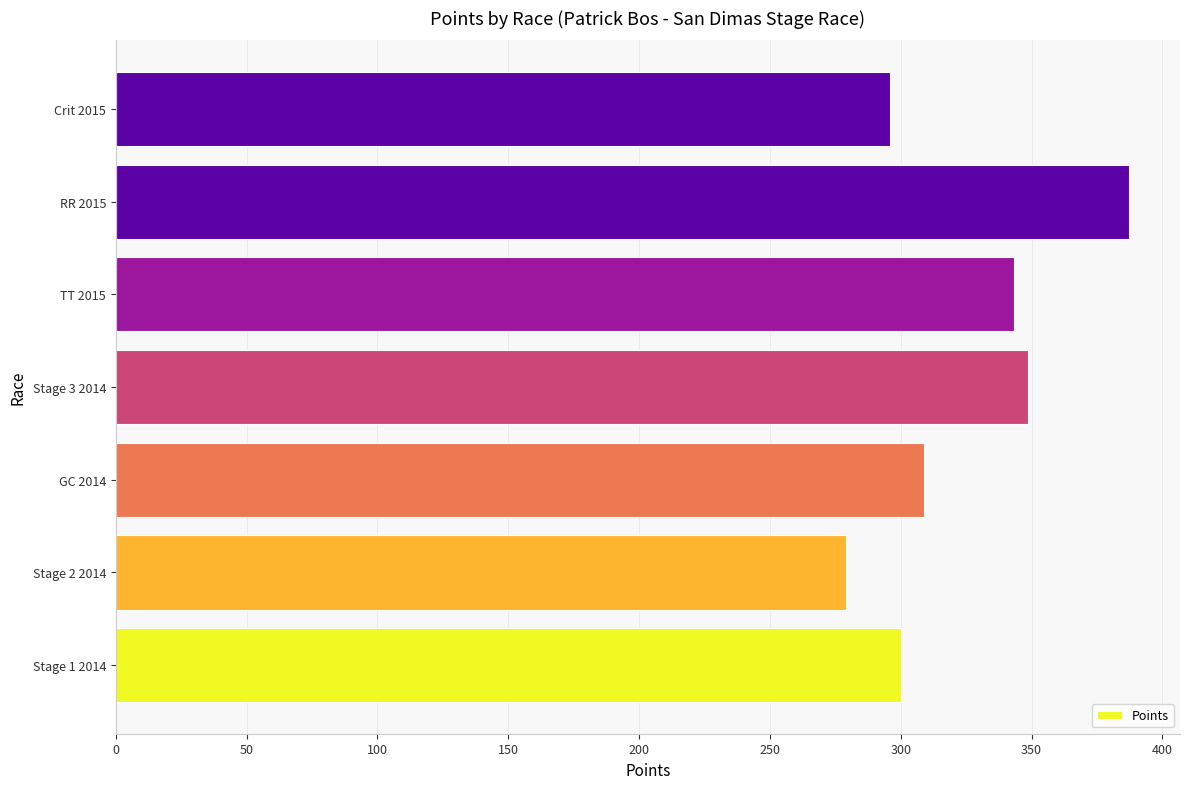

How many values are below 309?

3